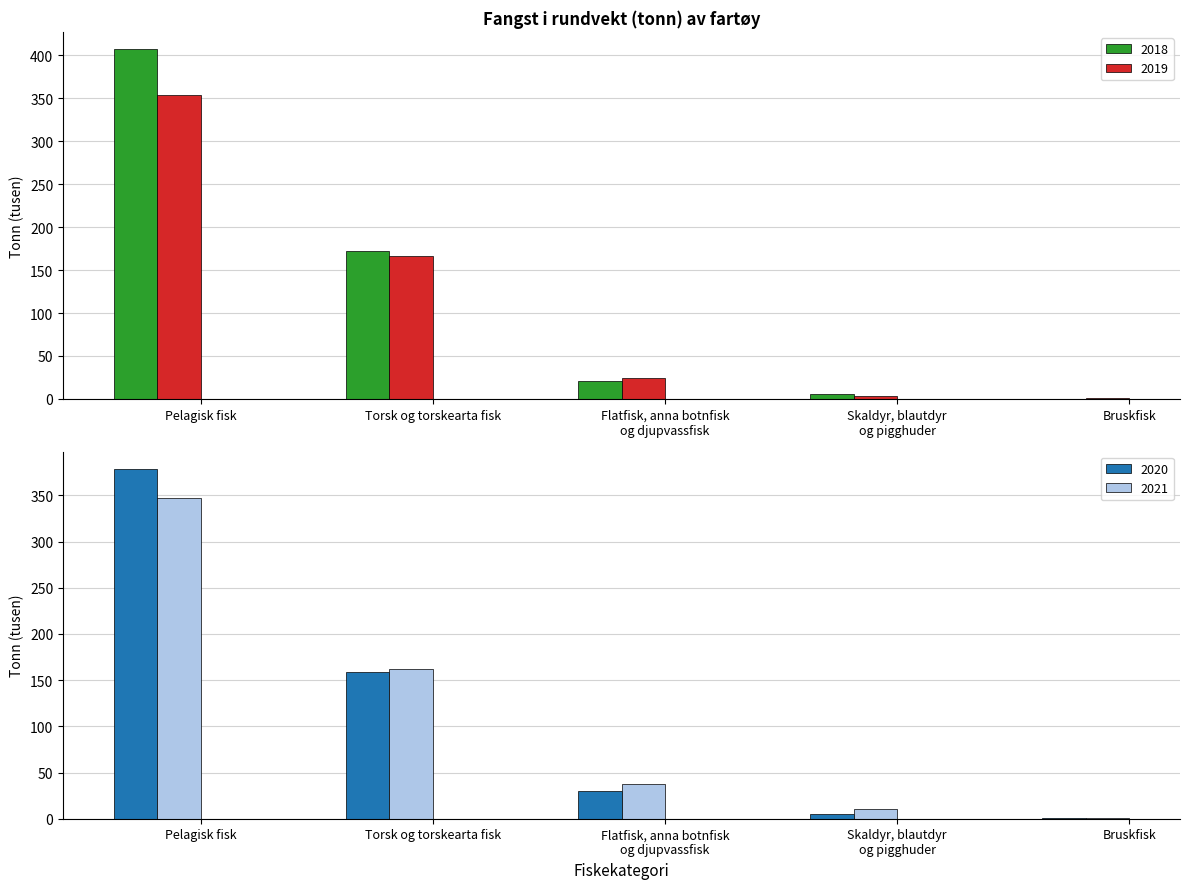

The 2018 series shows 35.7 at Flatfisk, anna botnfisk
og djupvassfisk. True or false?

False